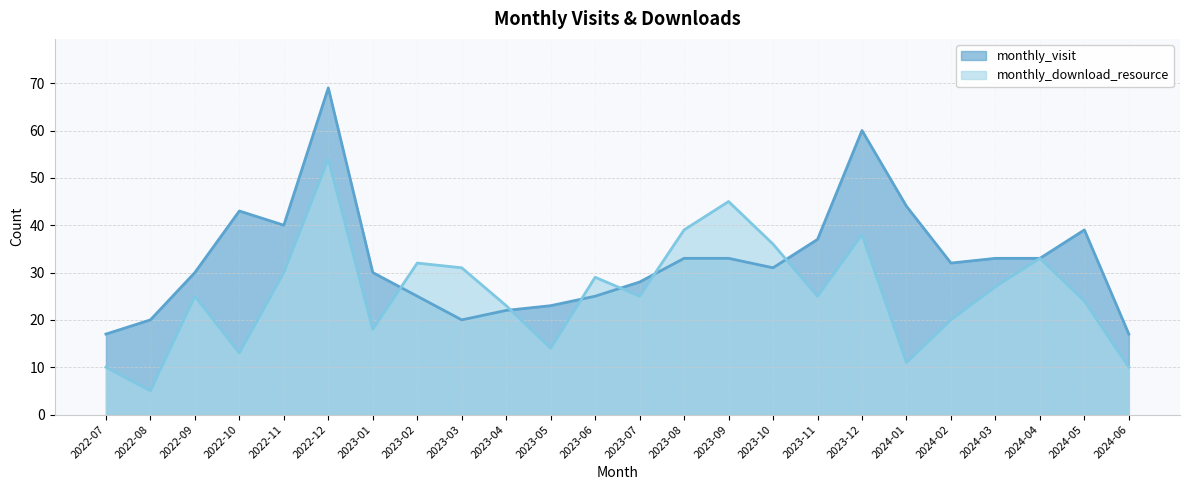

Reading left to right, transcribe all the data shown in this chart.

monthly_visit: 17	20	30	43	40	69	30	25	20	22	23	25	28	33	33	31	37	60	44	32	33	33	39	17
monthly_download_resource: 10	5	25	13	30	54	18	32	31	23	14	29	25	39	45	36	25	38	11	20	27	33	24	10